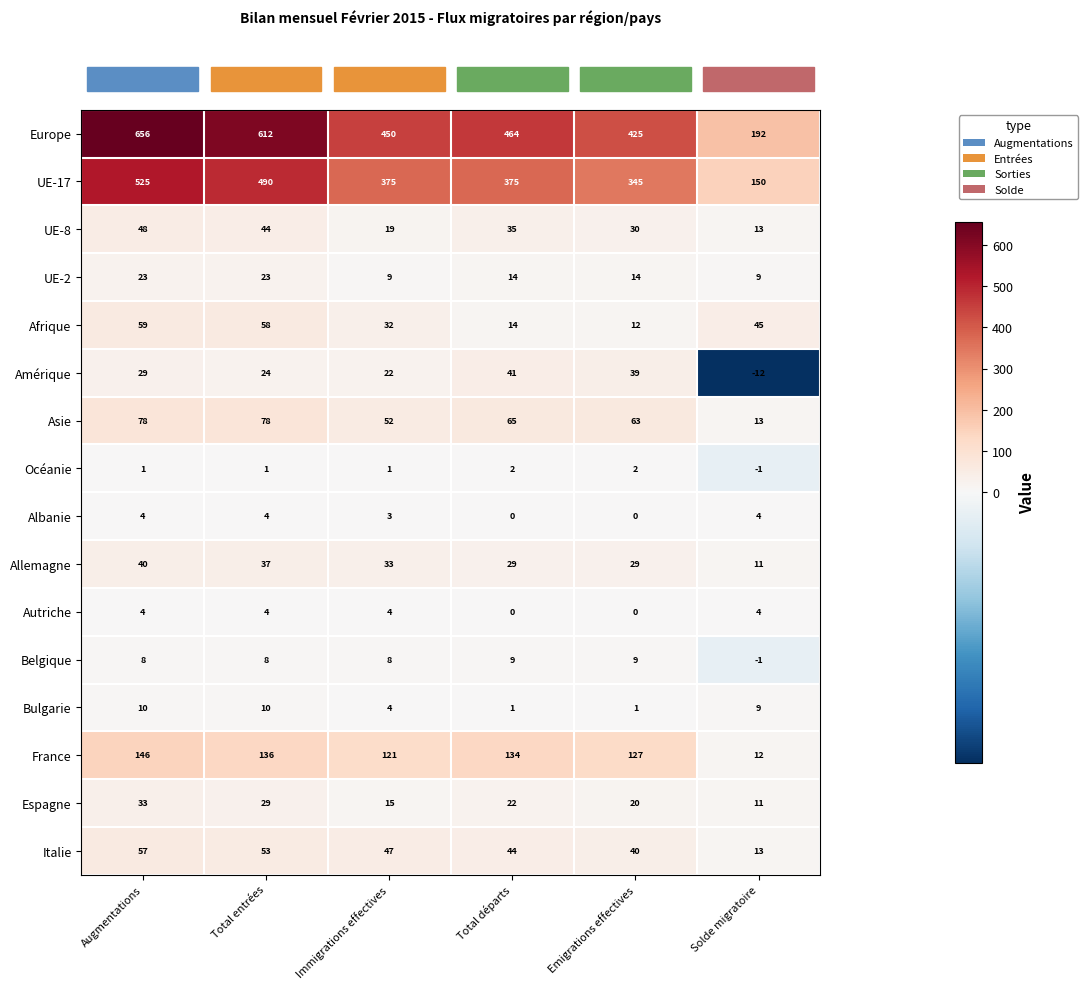

Where does the Espagne series first go above 22?

Augmentations